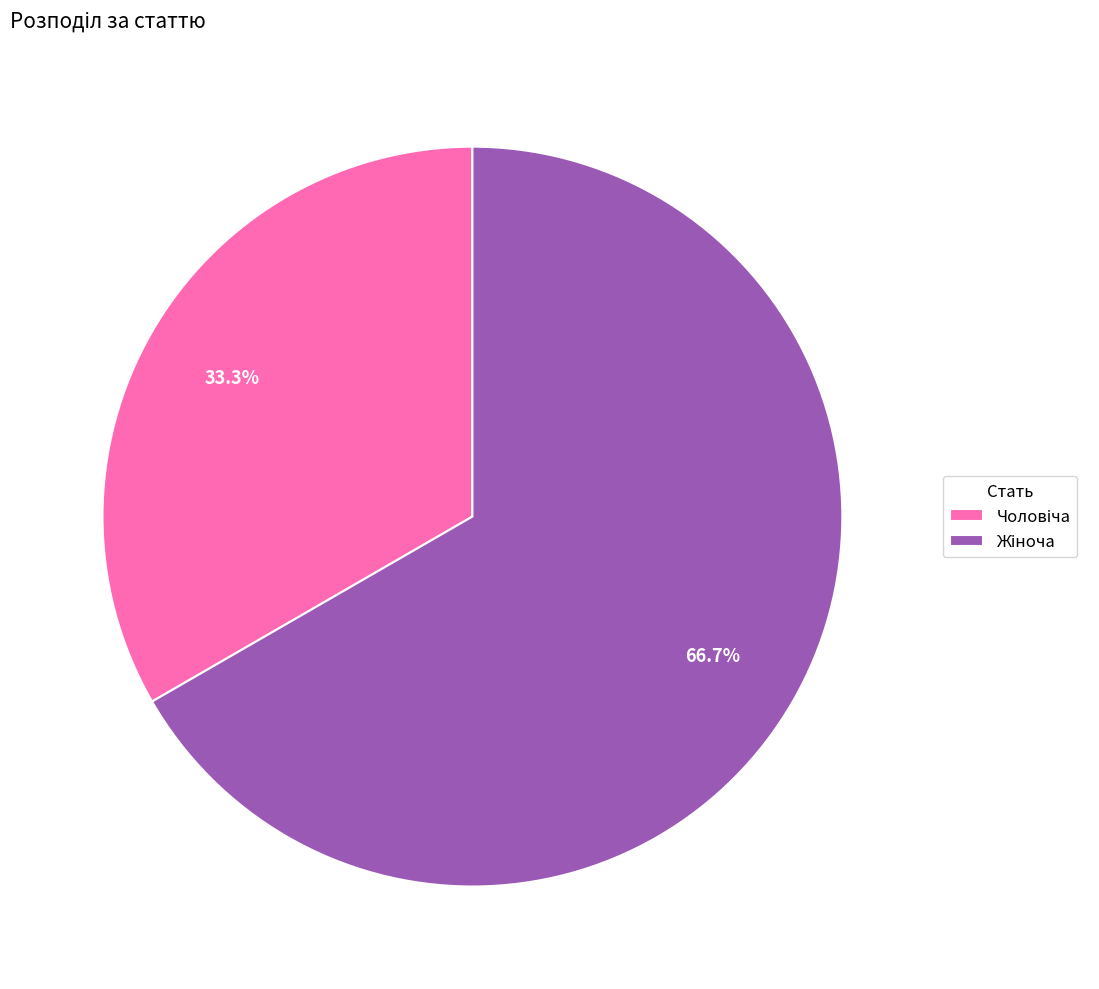

Is there any slice that represents more than half of the pie?

Yes